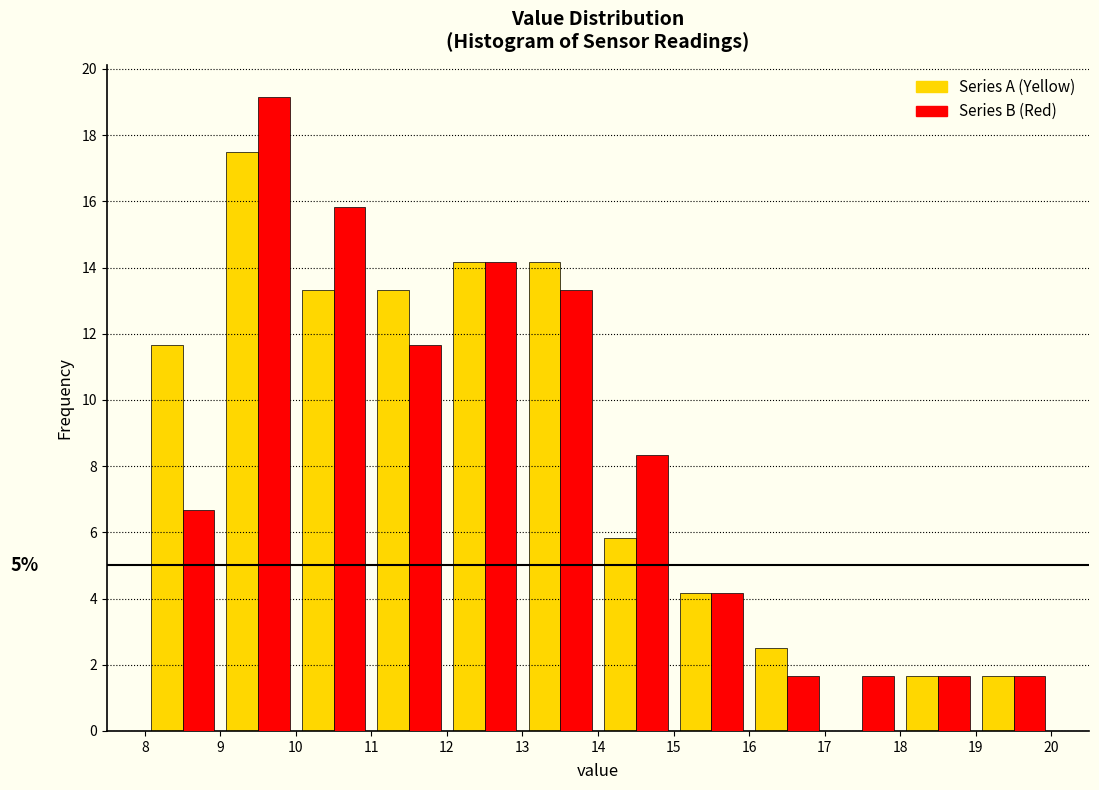

In the Series B (Red) series, which range on the x-axis has the tallest bar?

9 to 10